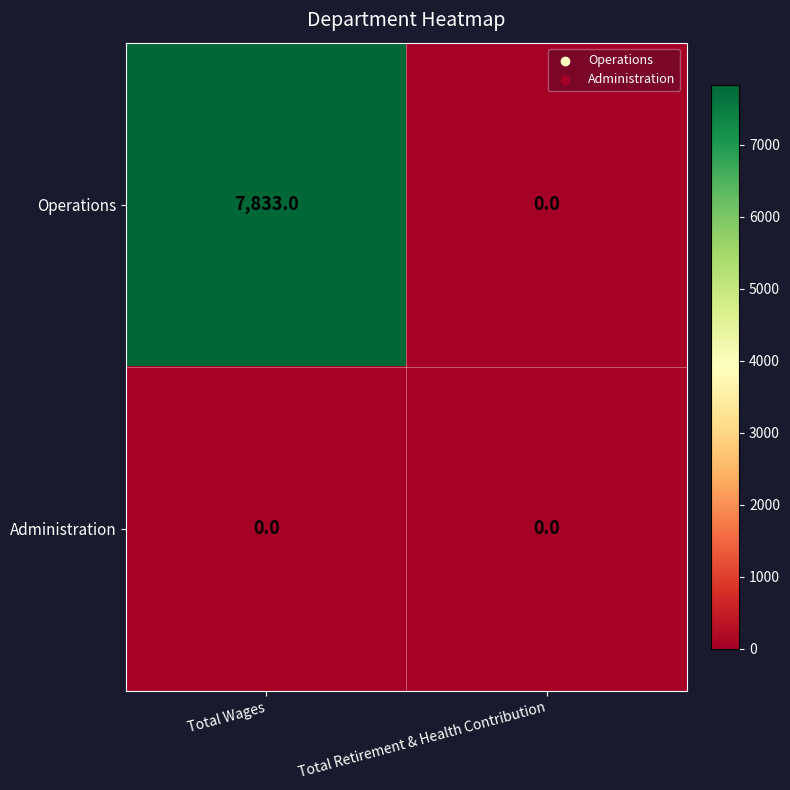

At Total Wages, list the series in order from largest to smallest.

Operations, Administration